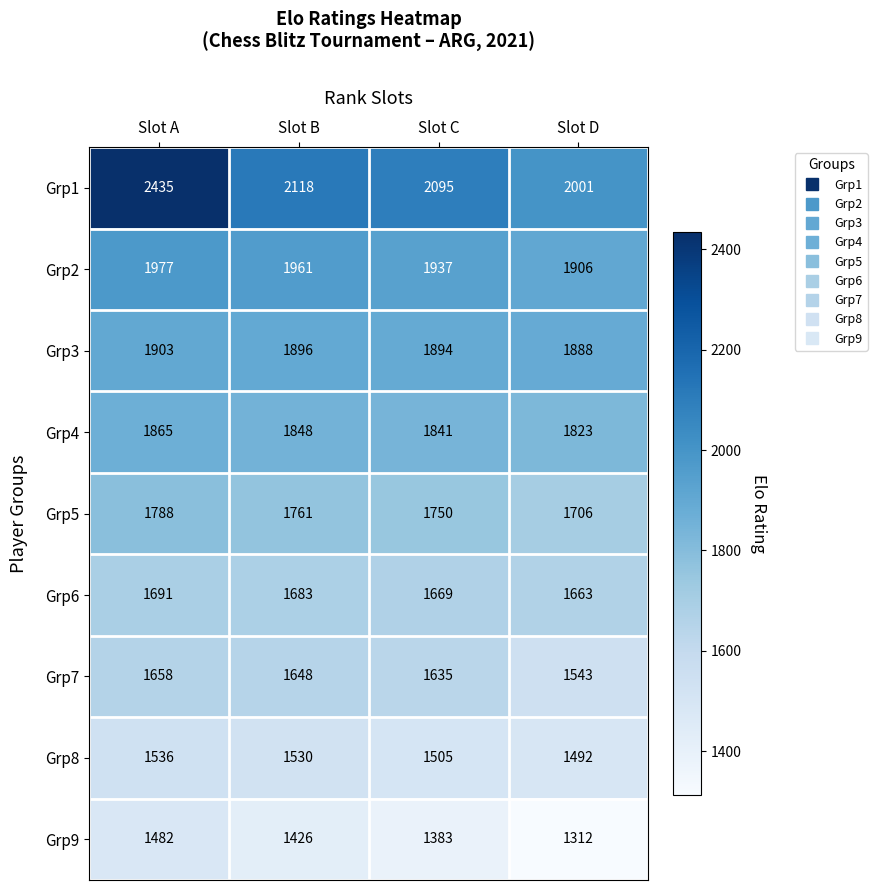

How many categories are shown in the chart?

4